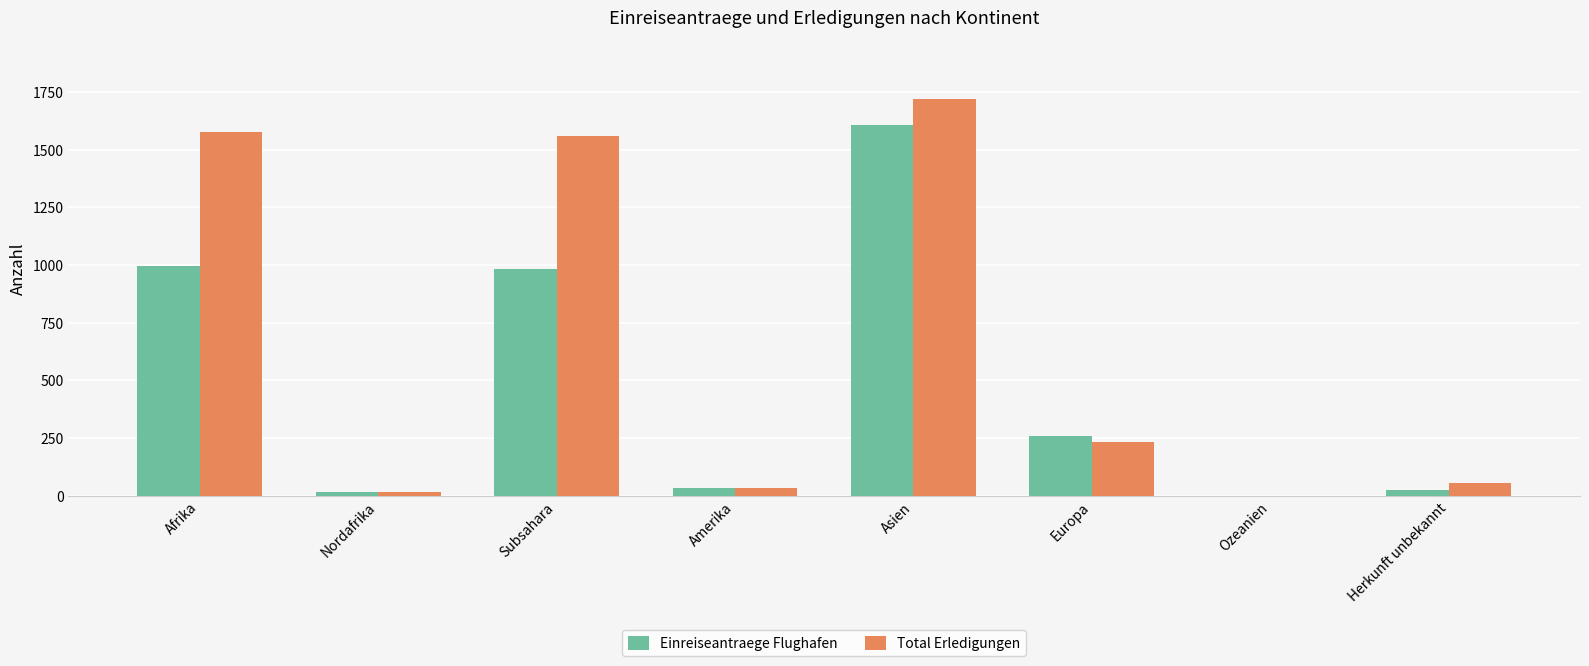

What are all the series names shown in the legend?

Einreiseantraege Flughafen, Total Erledigungen